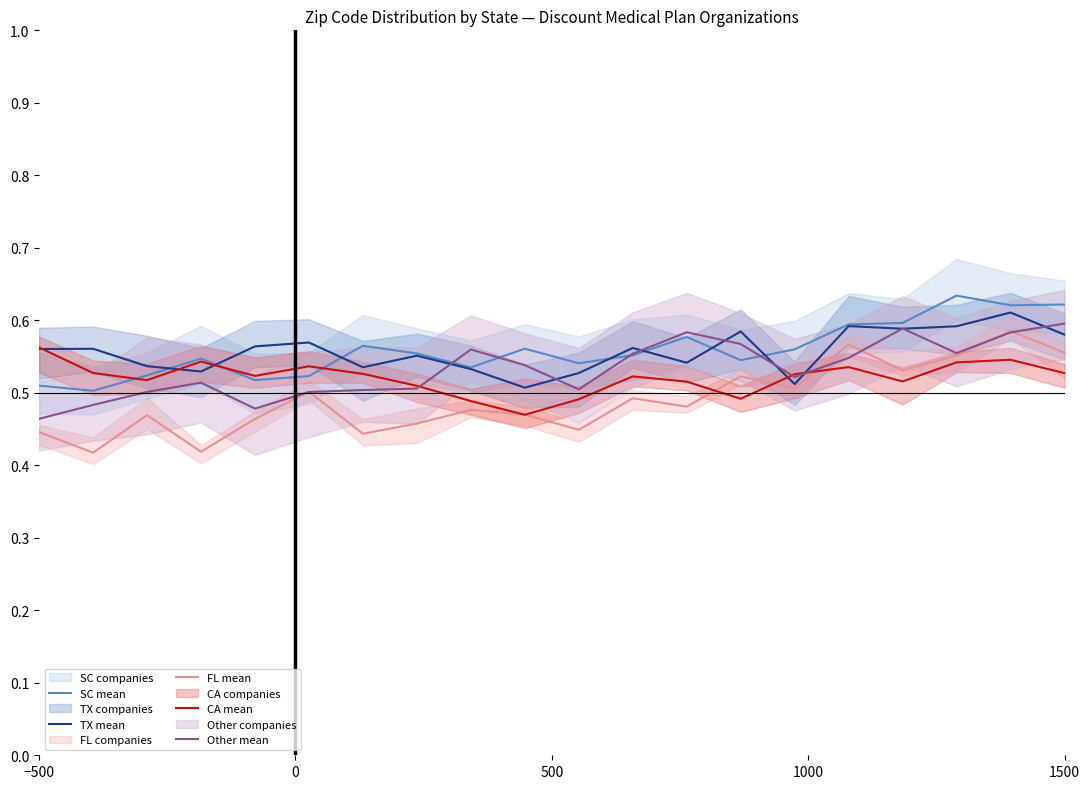

What are all the series names shown in the legend?

SC mean, TX mean, FL mean, CA mean, Other mean